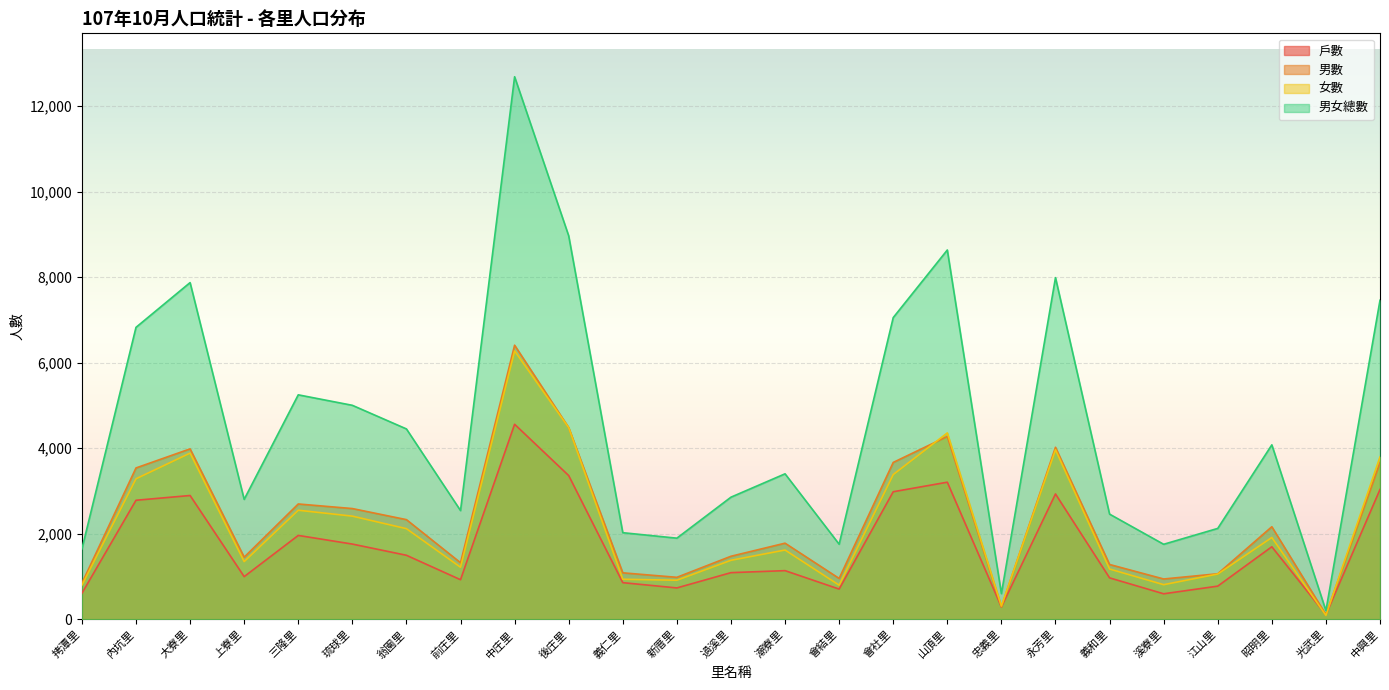

In 男數, how many points are lower than both neighbors (excluding endpoints)?

7